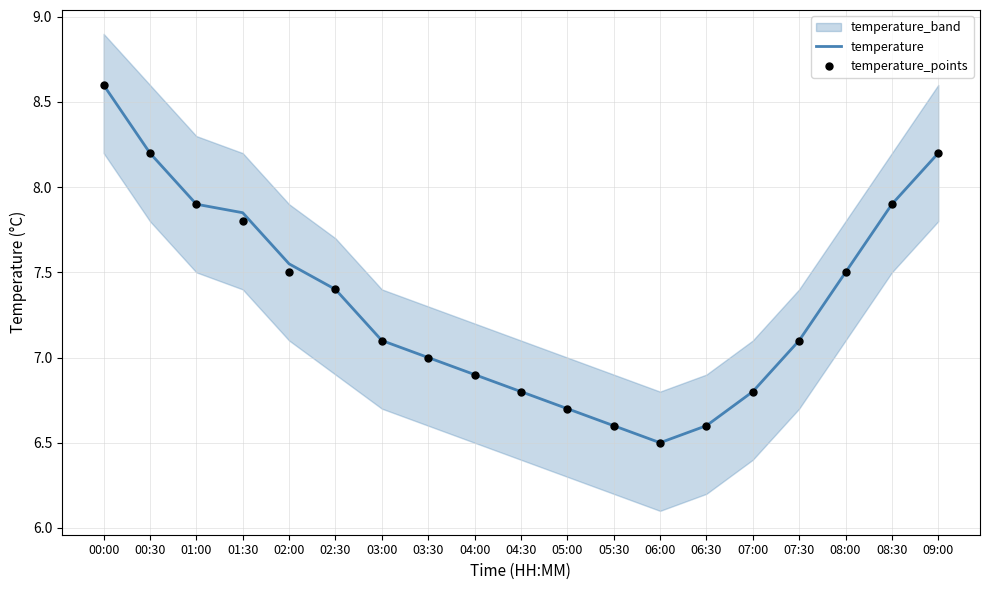

Which series has the largest total across all categories?

temperature